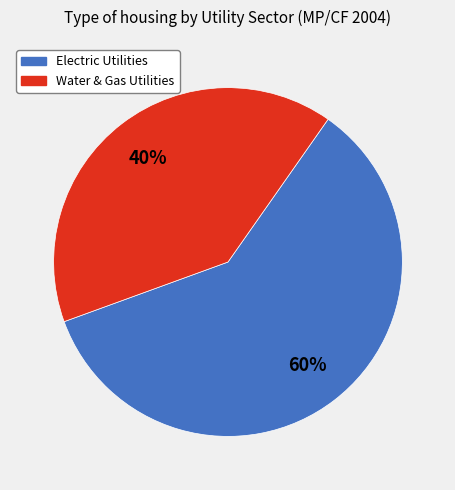

Is there a majority slice in this chart?

Yes